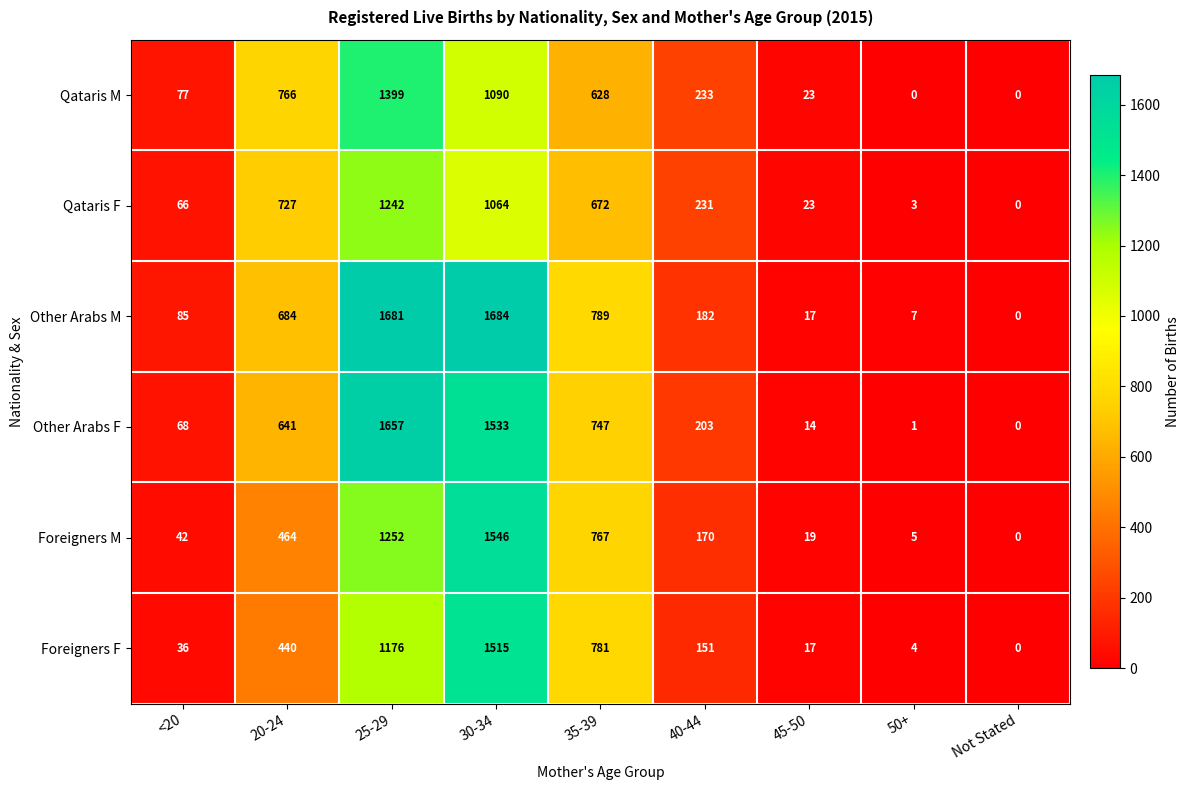

Between 35-39 and 40-44, which series saw the biggest shift?

Foreigners F